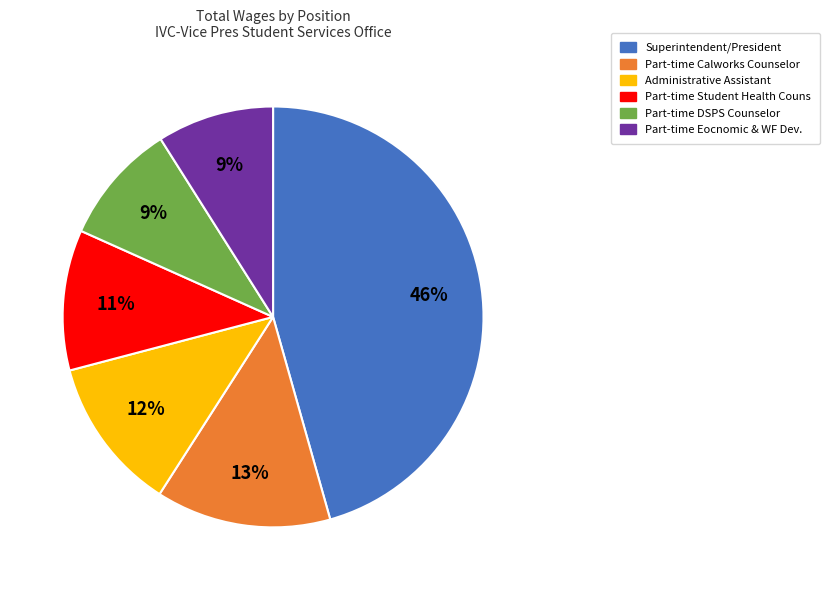

Which has a higher value, Administrative Assistant or Part-time Eocnomic & WF Dev.?

Administrative Assistant